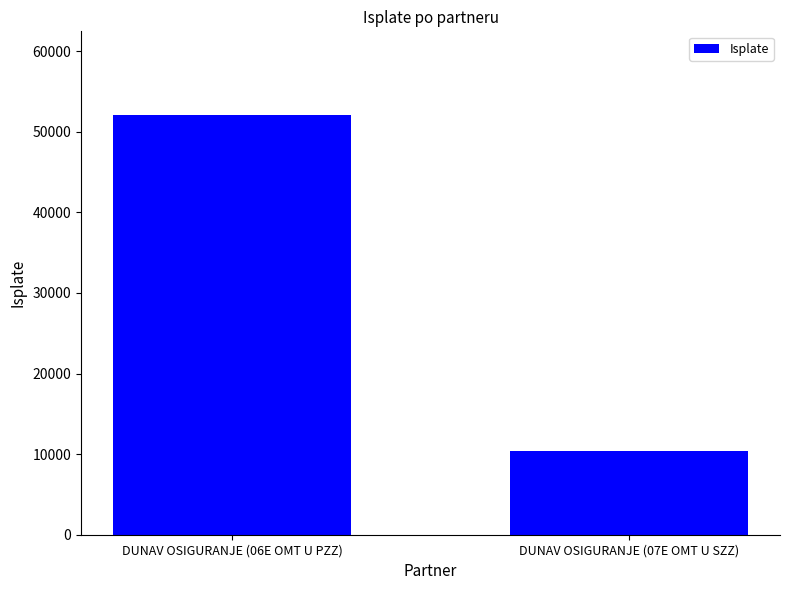

What is the sum of the values at DUNAV OSIGURANJE (07E OMT U SZZ) and DUNAV OSIGURANJE (06E OMT U PZZ)?

62453